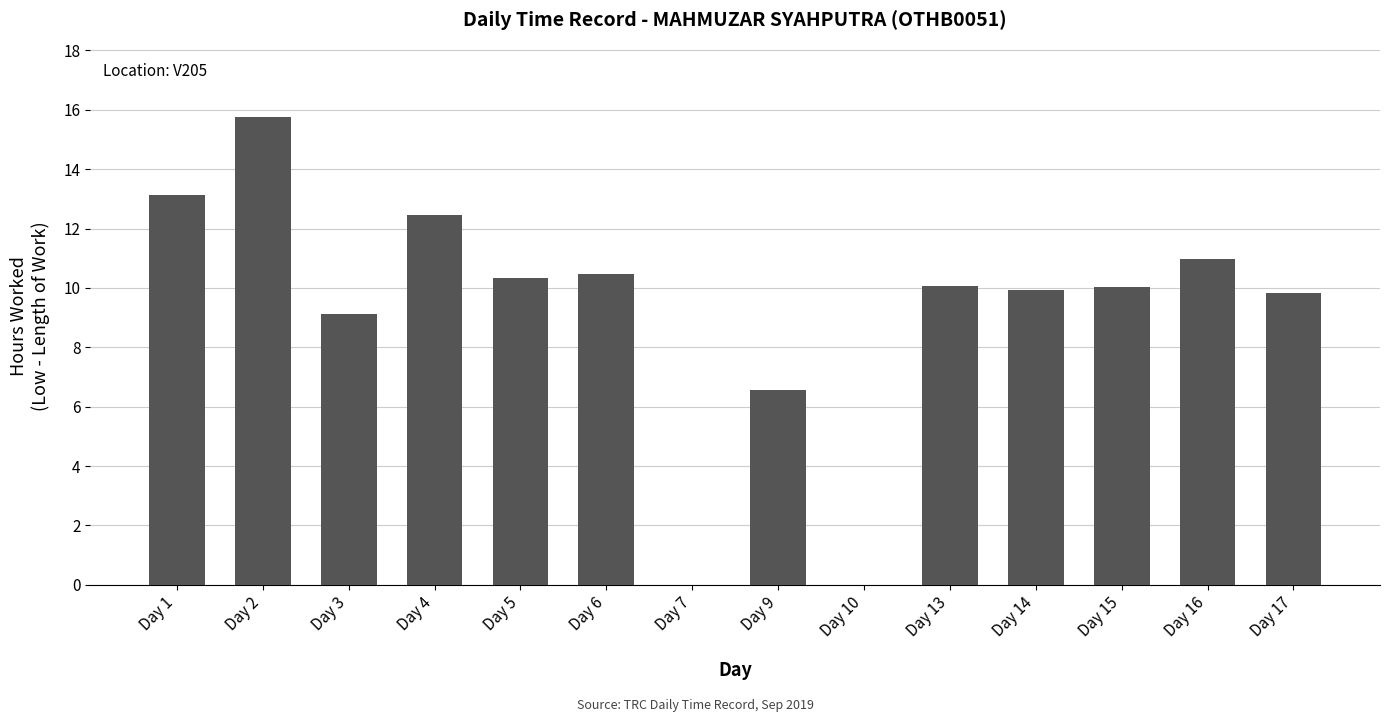

At which category does the chart reach its peak across all series?

Day 2